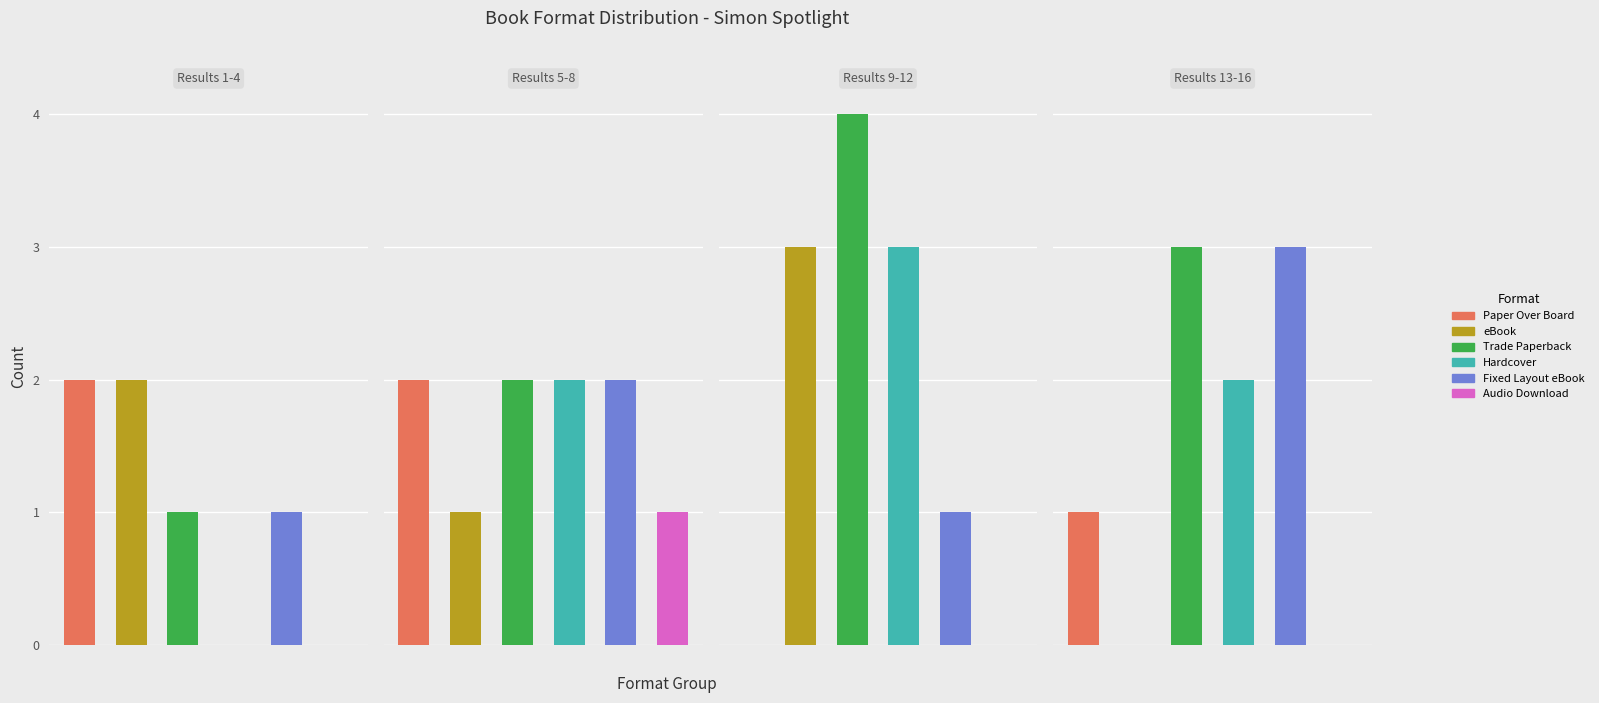

At 2, list the series in order from largest to smallest.

Trade Paperback, Paper Over Board, eBook, Hardcover, Fixed Layout eBook, Audio Download